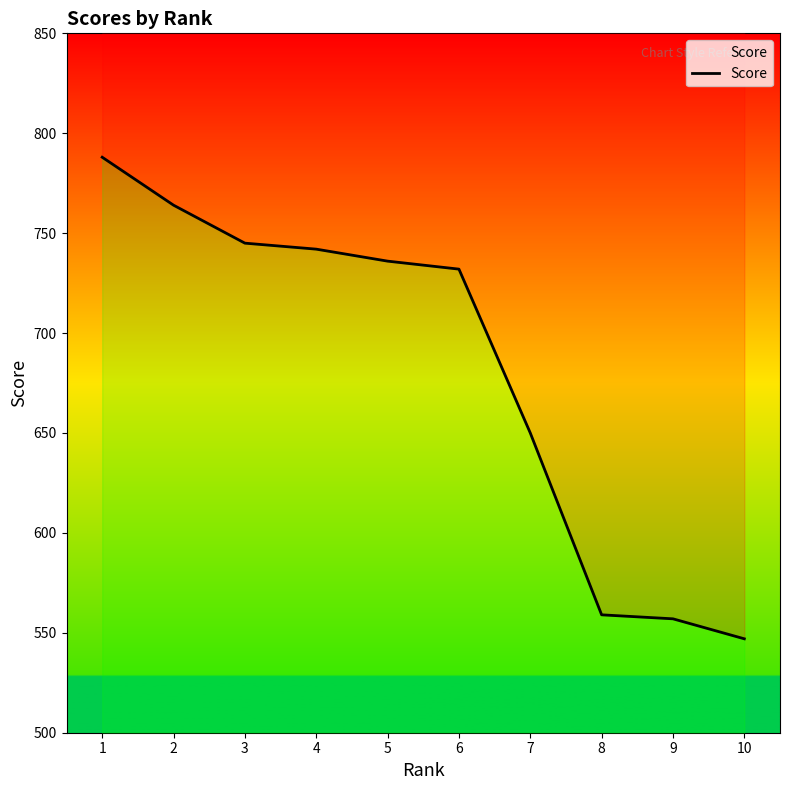

What is the approximate value at 1?

788